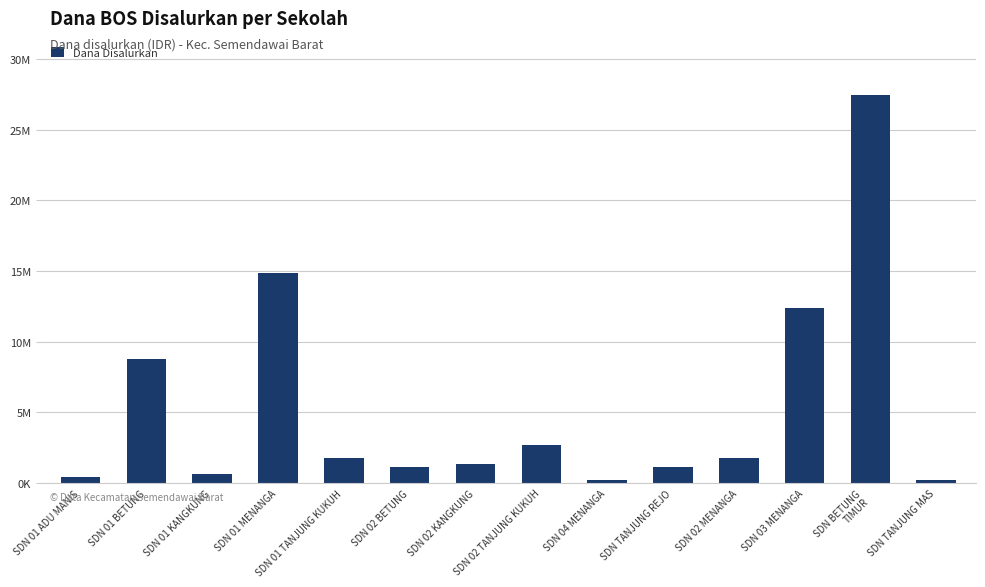

Are the bars horizontal?

No